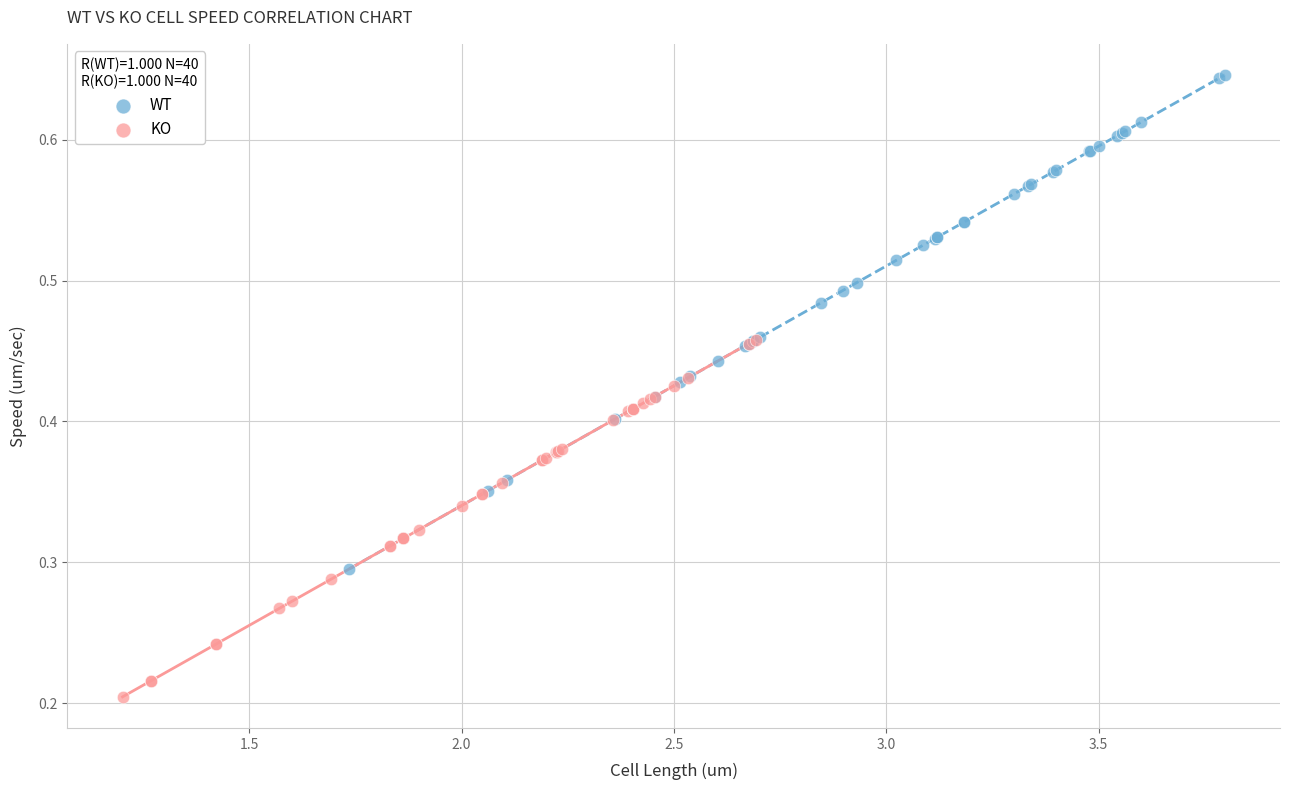

Which series has the widest spread of Y values?

WT